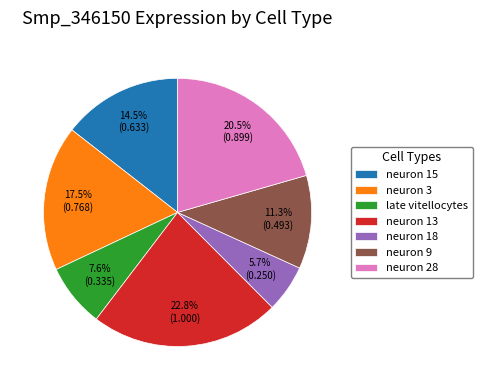

Which has a higher value, neuron 9 or neuron 18?

neuron 9